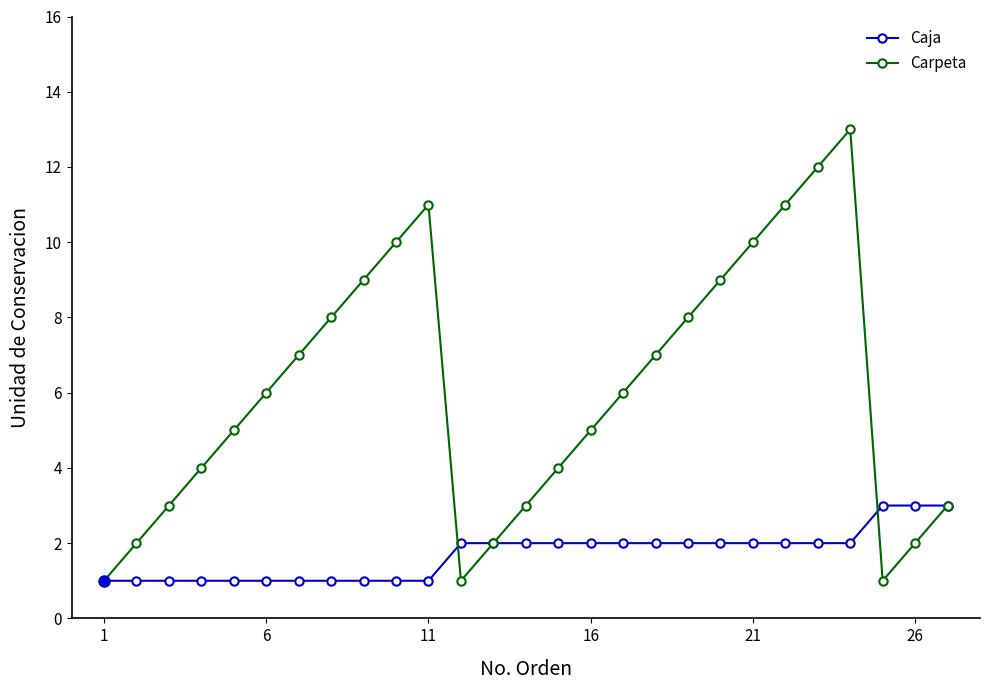

Rank the series by their maximum value, from highest to lowest.

Carpeta, Caja